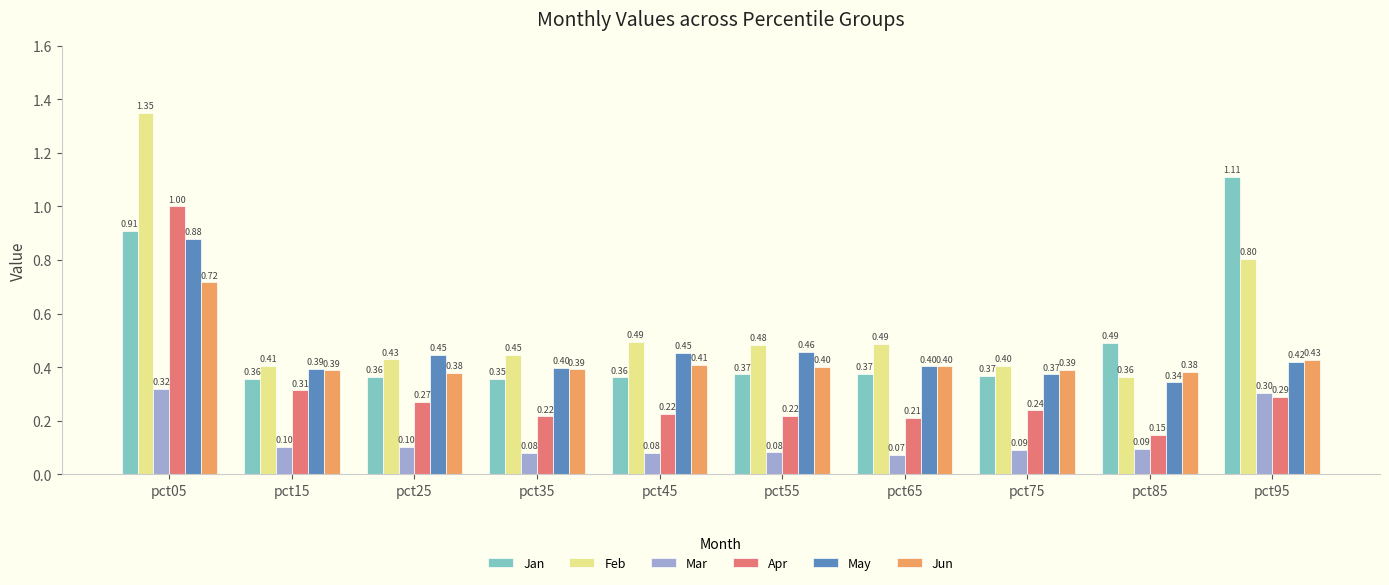

What is the total value across all series at pct05?

5.2